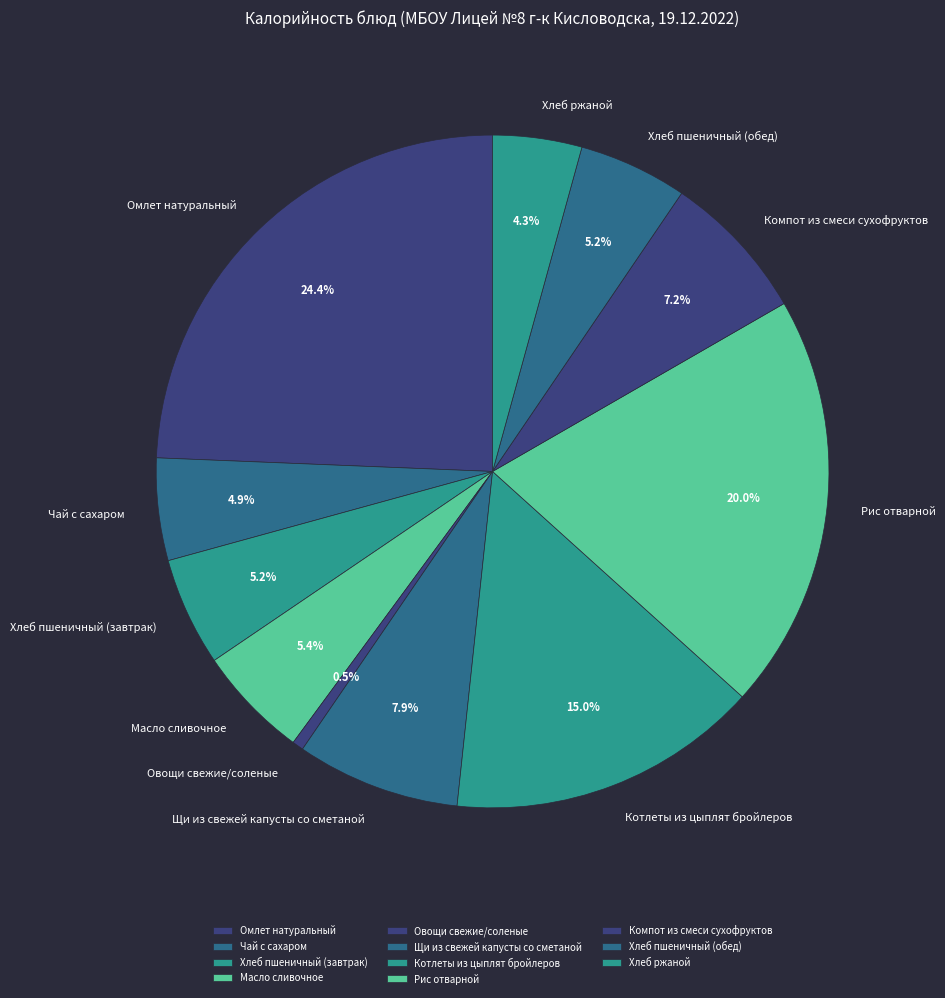

How many slices are in this pie chart?

11